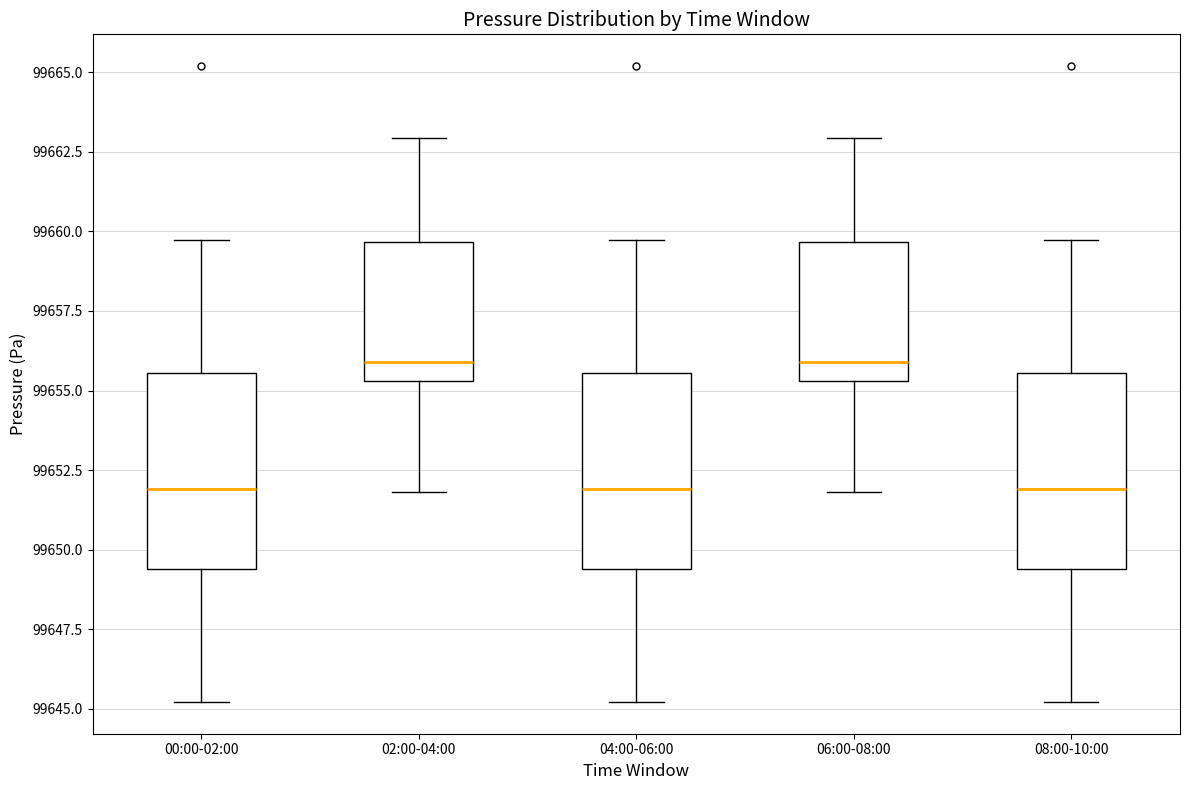

Where does the median line of the box for 04:00-06:00 sit on the y-axis? The values are not printed on the chart, so give them approximately, as read against the axis.

99652.0